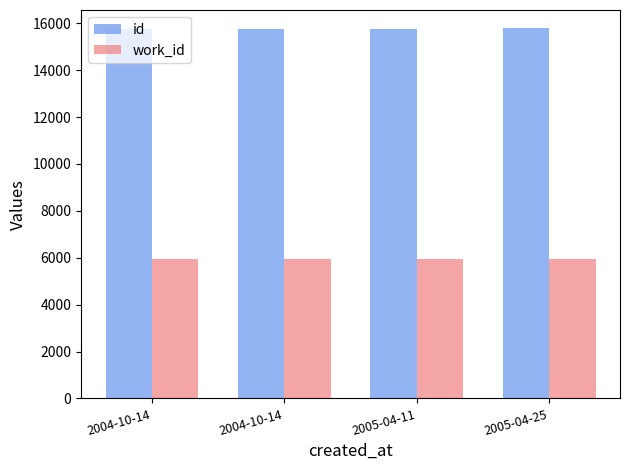

What are all the series names shown in the legend?

id, work_id